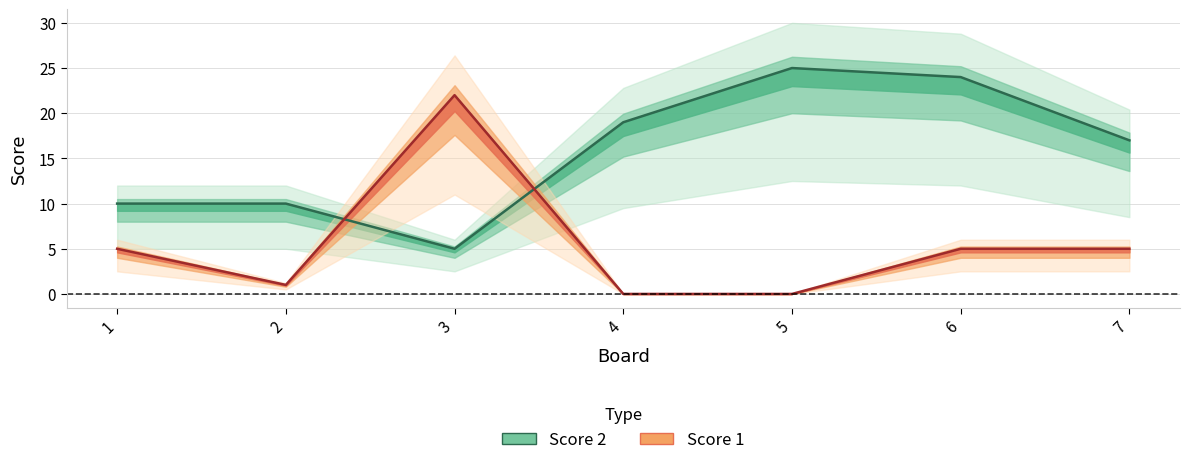

What are all the series names shown in the legend?

Score 2, Score 1